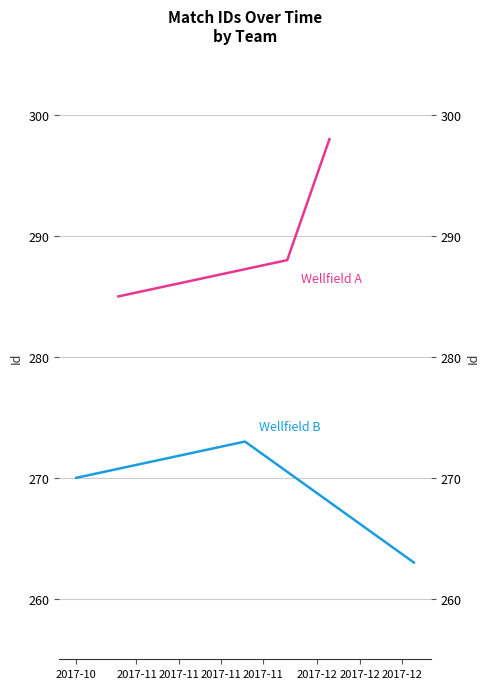

What is the difference between the maximum and second lowest values in the Wellfield A series?

10